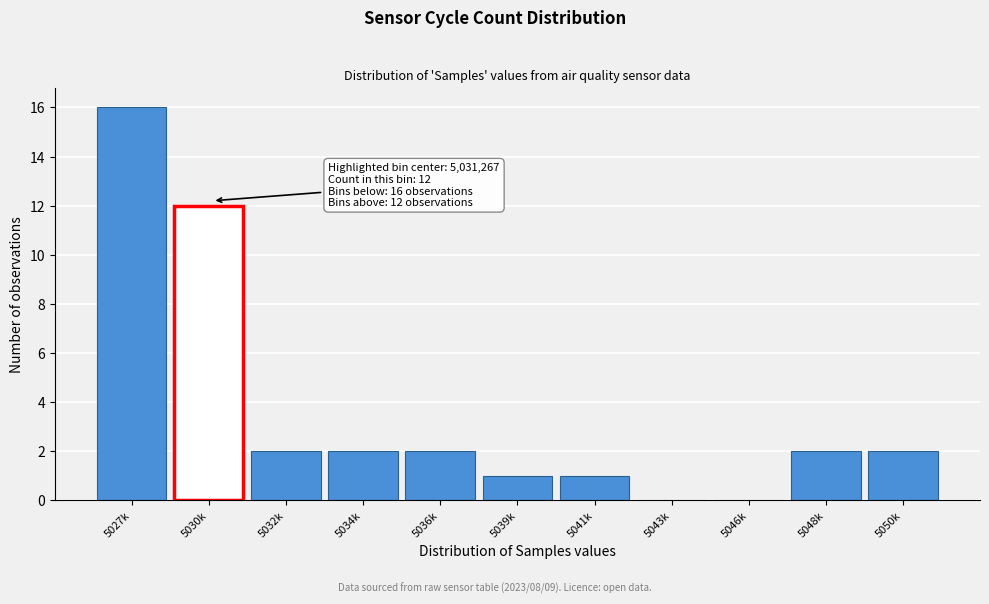

Reading right to left, list all the values displayed in this chart.

5050k=2	5048k=2	5046k=0	5043k=0	5041k=1	5039k=1	5036k=2	5034k=2	5032k=2	5030k=12	5027k=16